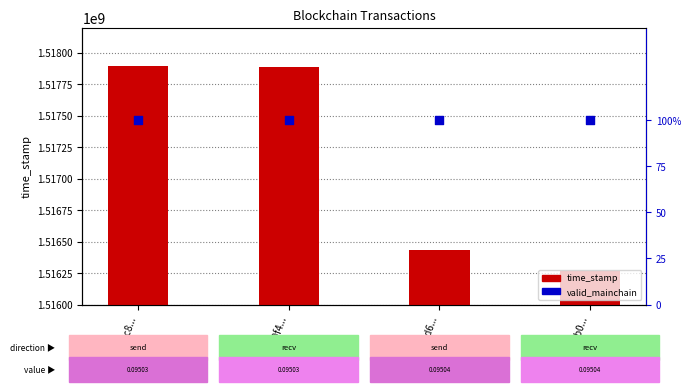

Which series reaches the maximum Y coordinate?

time_stamp